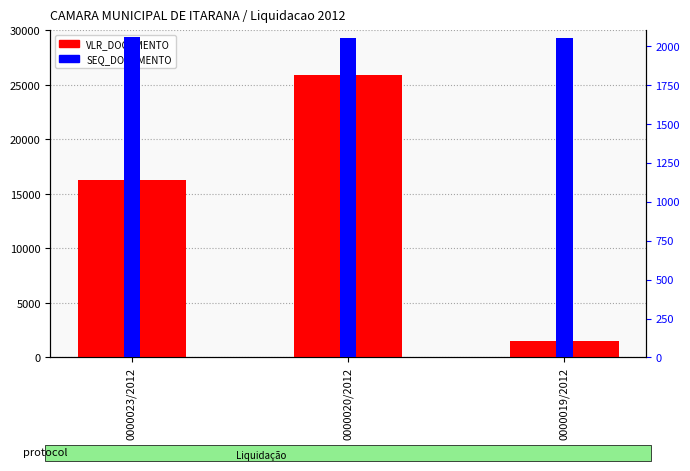

What is the greatest value displayed?

25900.0